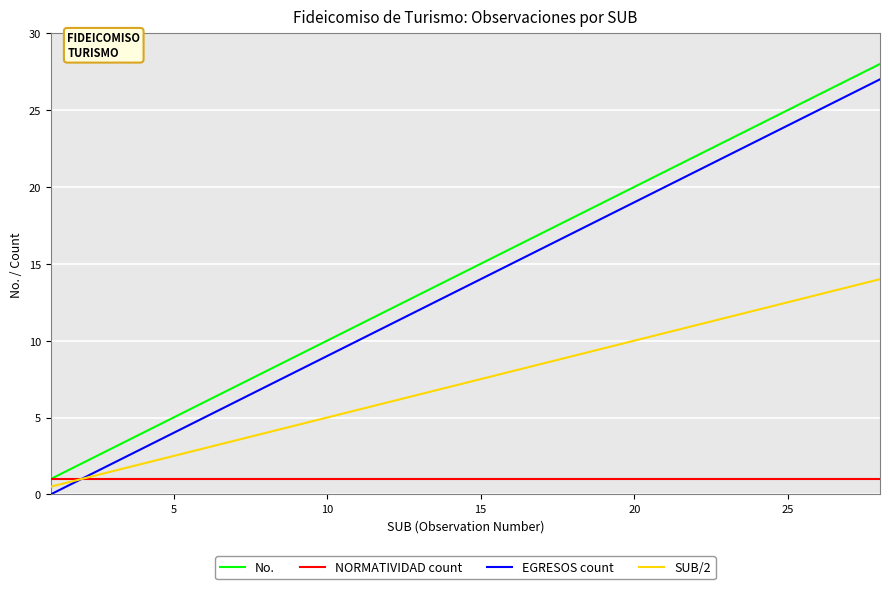

True or false: No. and EGRESOS count cross at least once.

False